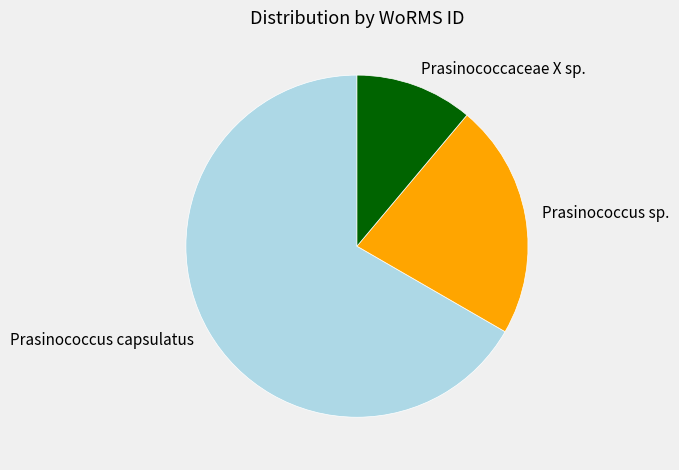

Rank the categories by value from lowest to highest.

Prasinococcaceae X sp., Prasinococcus sp., Prasinococcus capsulatus